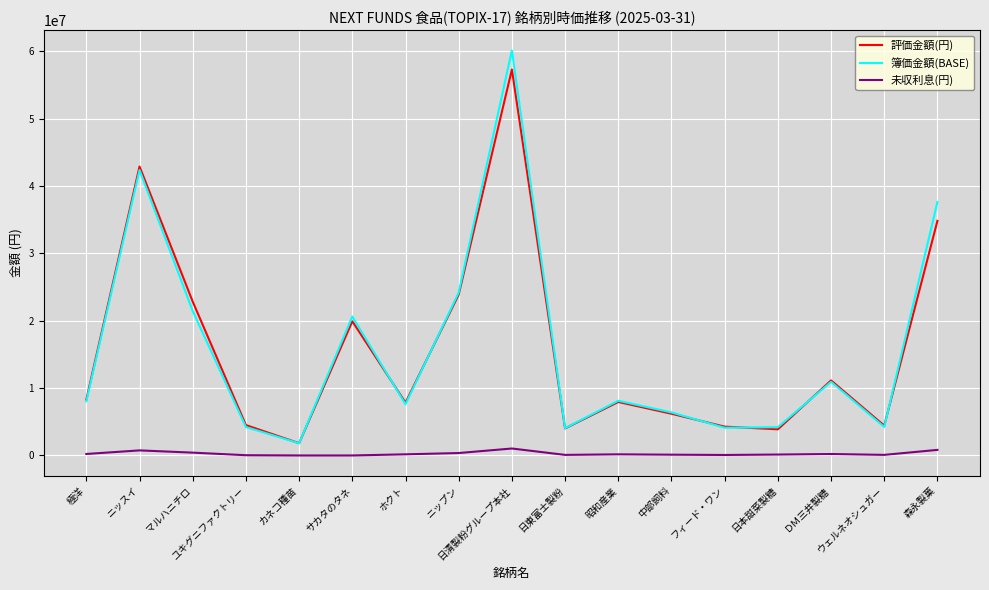

What is the sum of all 評価金額(円) values?

265917500